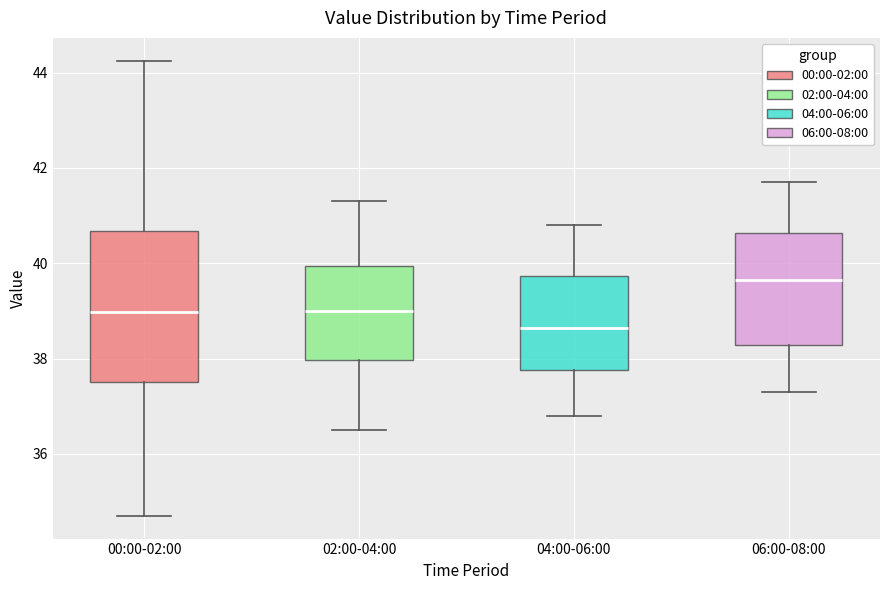

Where is the upper edge of the box for 04:00-06:00 on the y-axis? The values are not printed on the chart, so give them approximately, as read against the axis.

39.8